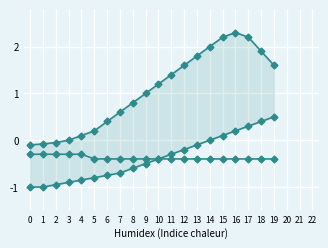

What is the value of the Upper Bound point at the 18th from the left?

2.2